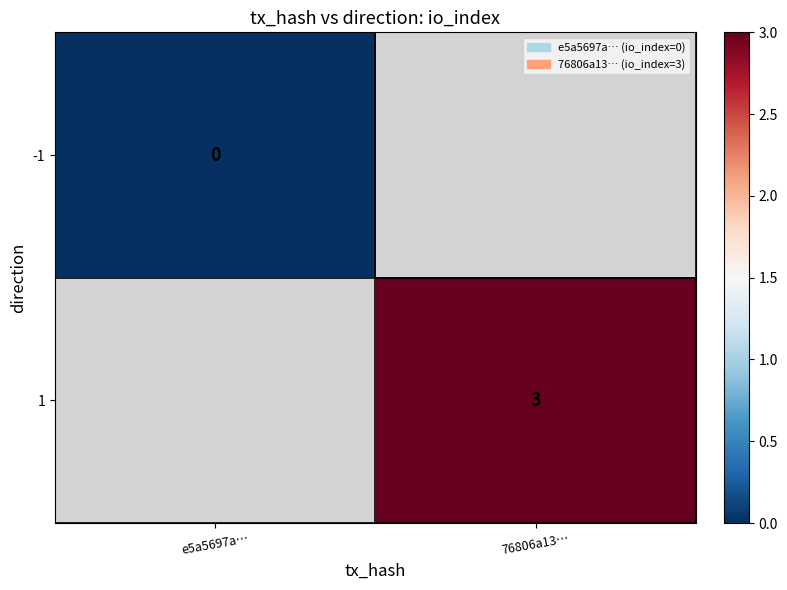

At how many categories does at least one series exceed 0?

1